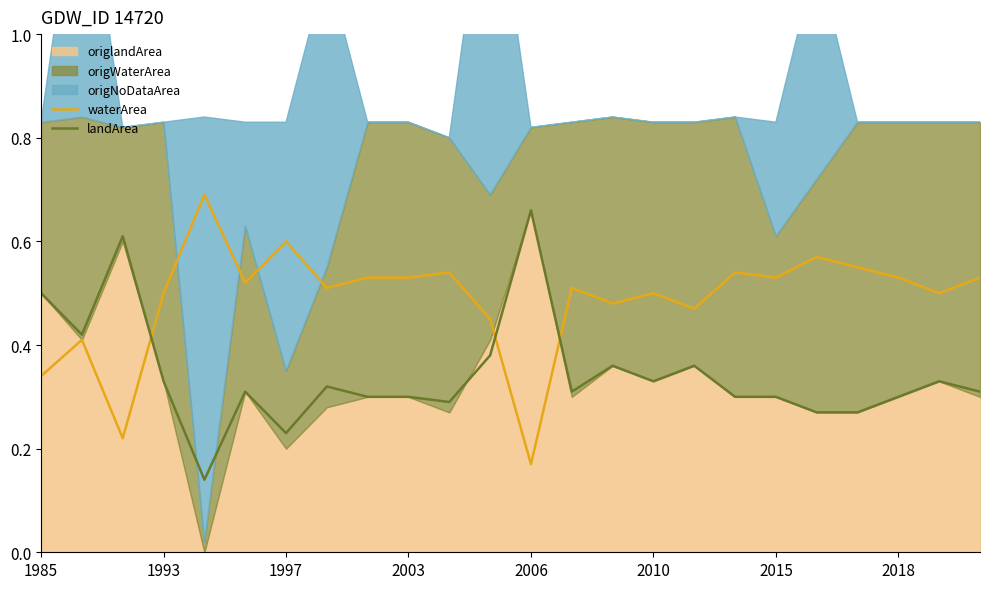

True or false: waterArea and landArea intersect in this chart.

True